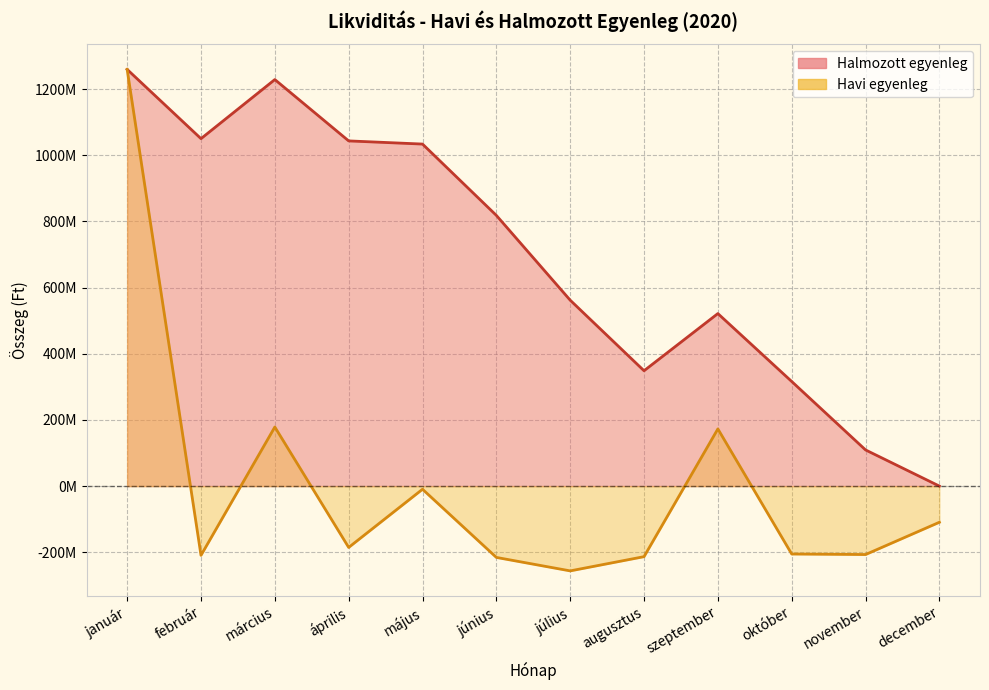

Reading left to right, transcribe all the data shown in this chart.

Halmozott egyenleg: január=1259665903.1	február=1050399409.2	március=1229025146.4	április=1043568649.6	május=1034016521.6	június=818384594.8	július=562042766.8	augusztus=348710839.9	szeptember=521578910.9	október=316246984.1	november=109331916.1	december=0.1
Havi egyenleg: január=1259665903.1	február=-209266493.8	március=178625737.2	április=-185456496.8	május=-9552128.0	június=-215631926.8	július=-256341828.0	augusztus=-213331926.8	szeptember=172868071.0	október=-205331926.8	november=-206915068.0	december=-109331916.0